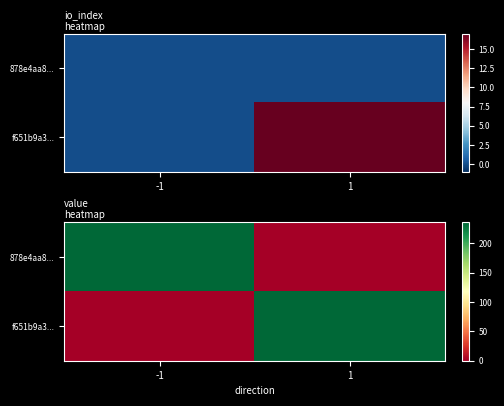

What is the sum of the f651b9a3... values at -1 and 1?

235.3